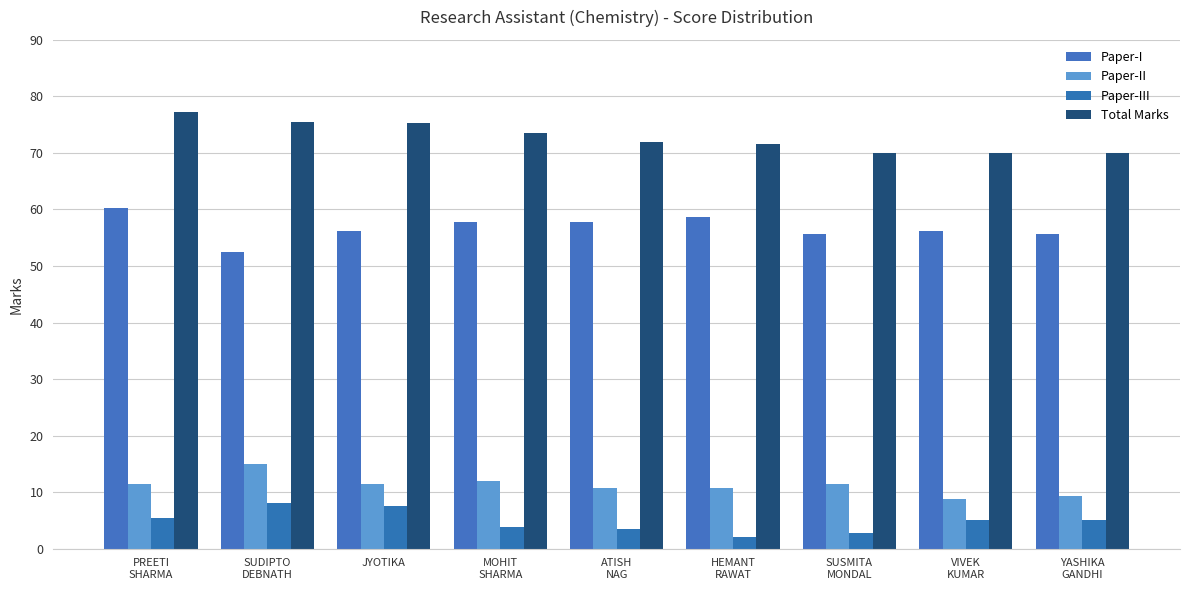

How many data points in Paper-III are less than 5?

4